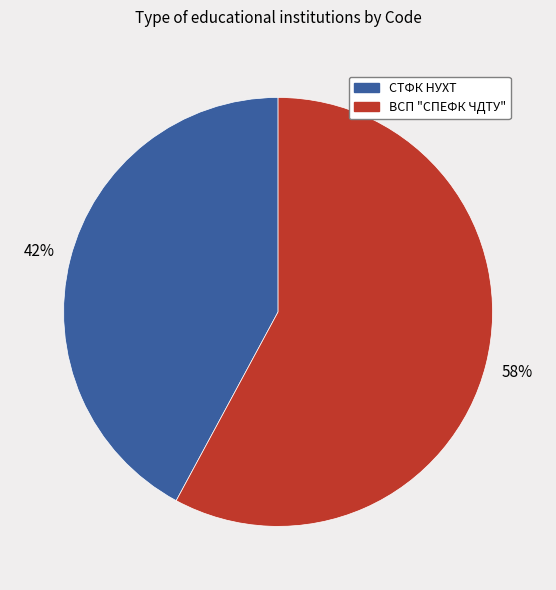

To the nearest percent, what is the difference between the ВСП "СПЕФК ЧДТУ" and СТФК НУХТ slice percentages?

16%